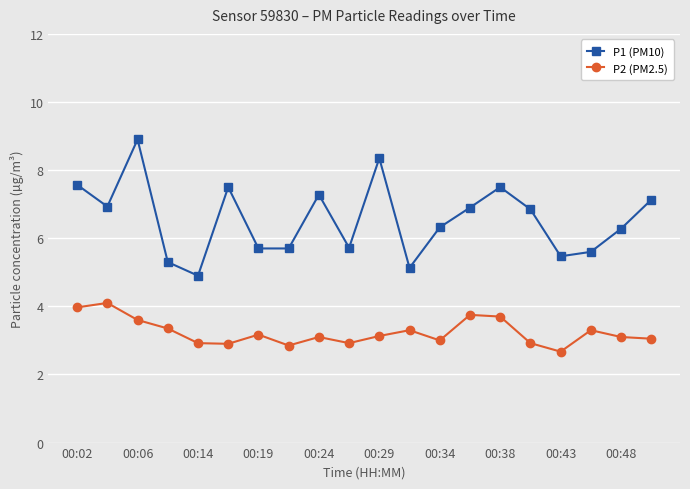

How many data points does each series have?

20